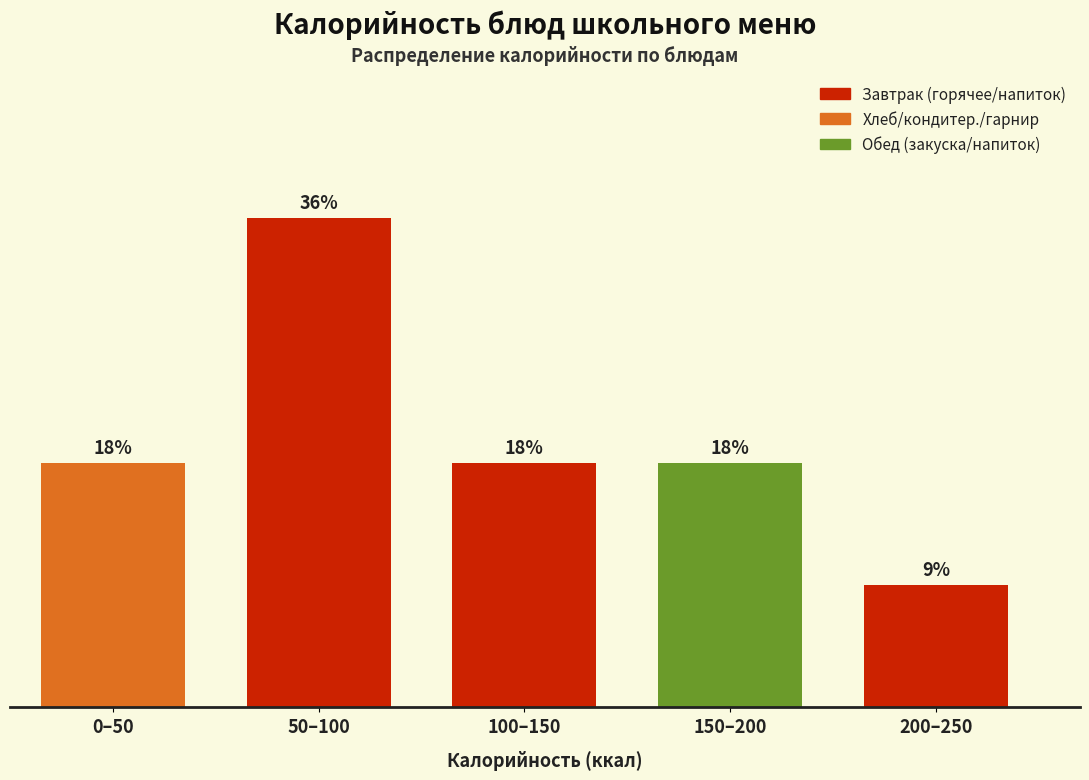

Does the chart contain any negative values?

No